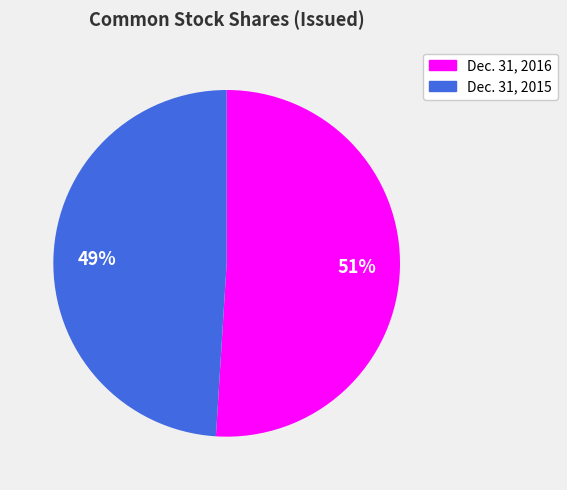

What is the largest slice in the pie chart?

Dec. 31, 2016